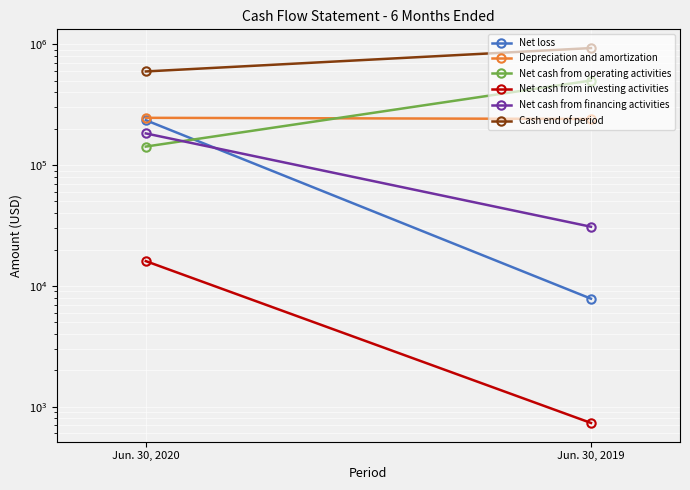

True or false: Depreciation and amortization has a value of 240939 at Jun. 30, 2019.

True